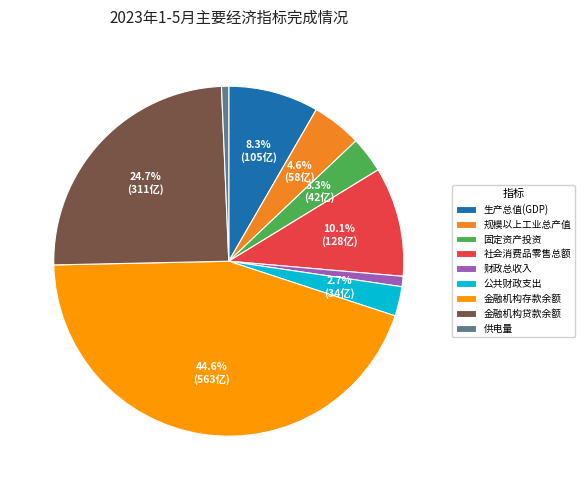

To the nearest percent, what is the difference between the 公共财政支出 and 规模以上工业总产值 slice percentages?

2%